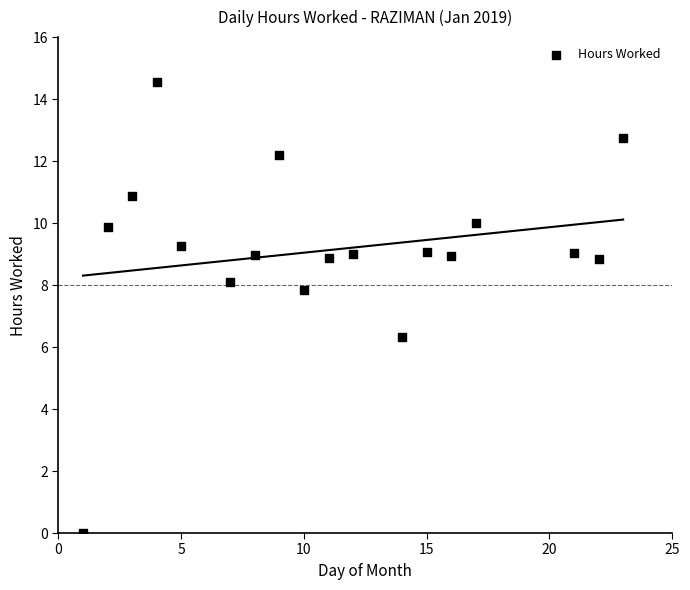

What is the range of Y values (max minus min)?

14.5